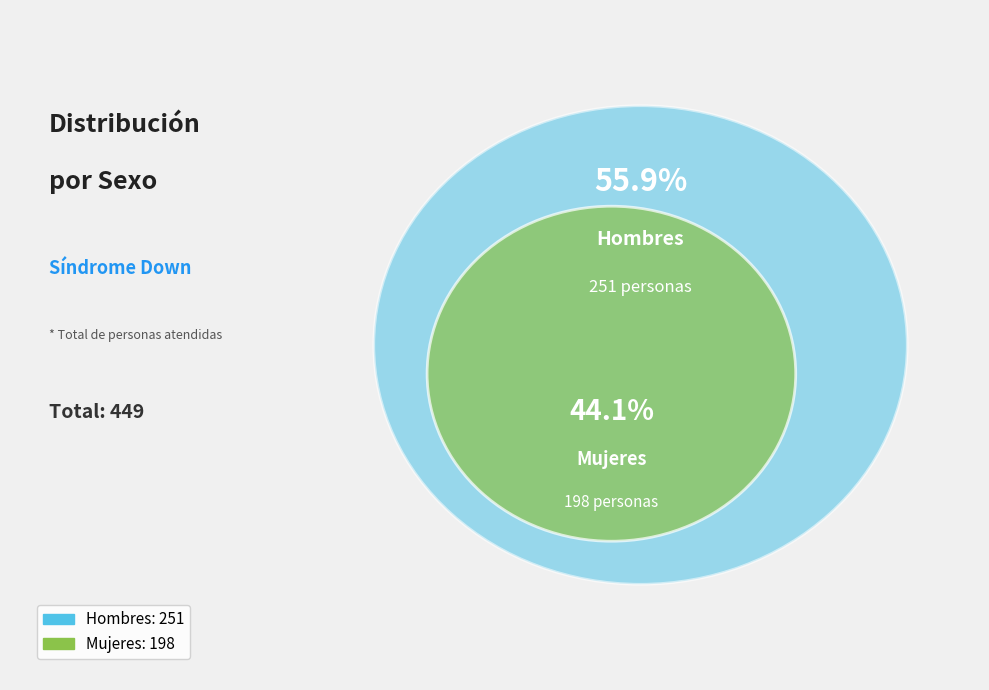

To the nearest percent, what is the combined percentage of Mujeres and Hombres?

100%